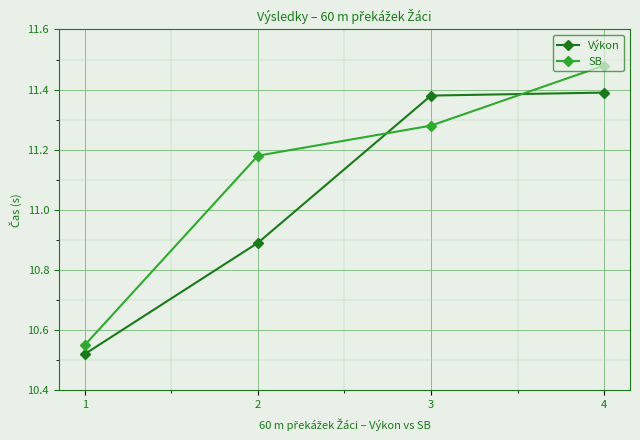

How many data points does each series have?

4